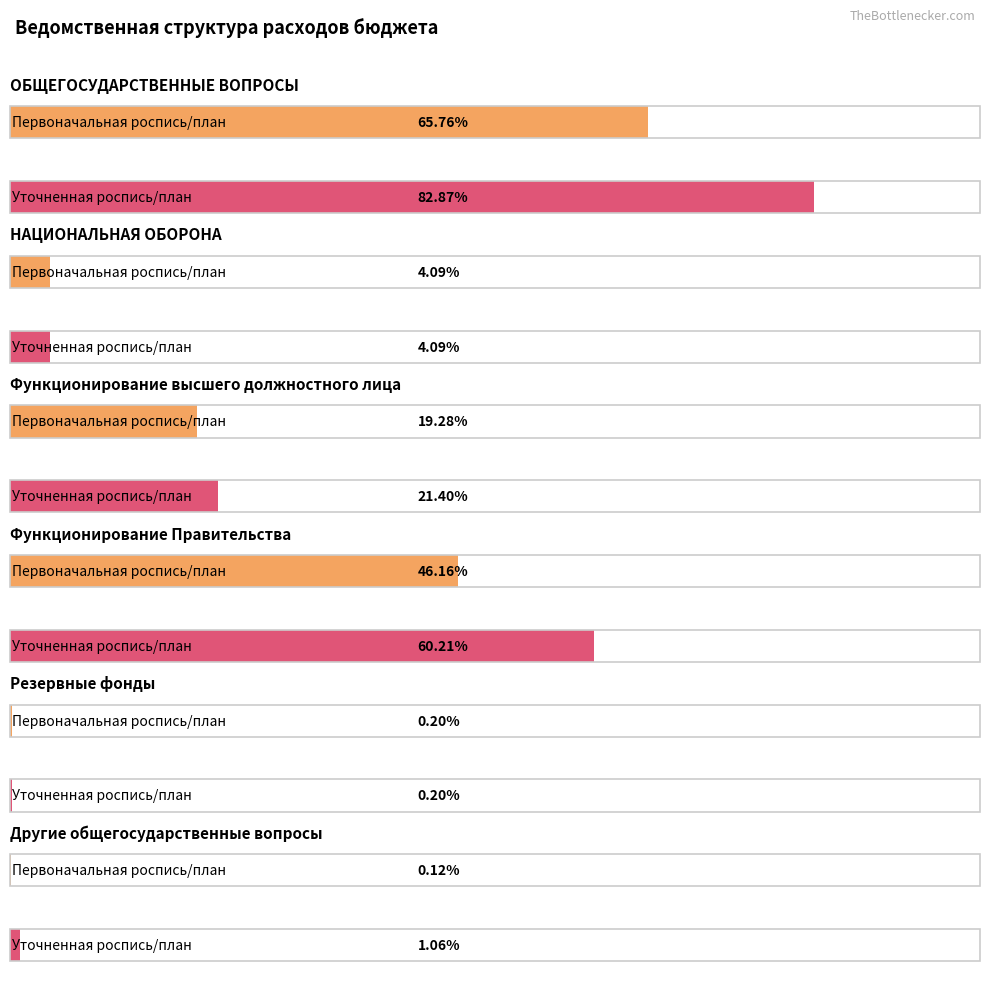

The value of Уточненная роспись/план at Функционирование высшего должностного лица is 153.1. True or false?

False